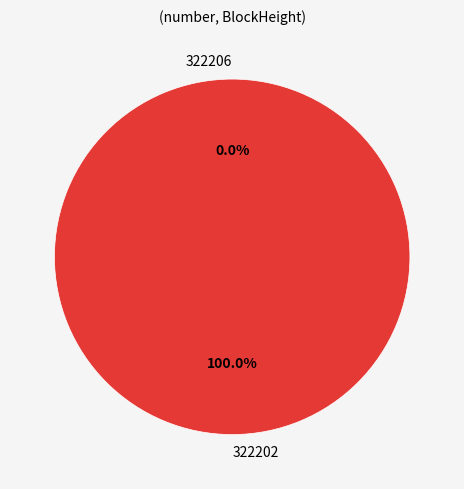

The 322202 slice represents 100% of the pie. True or false?

True